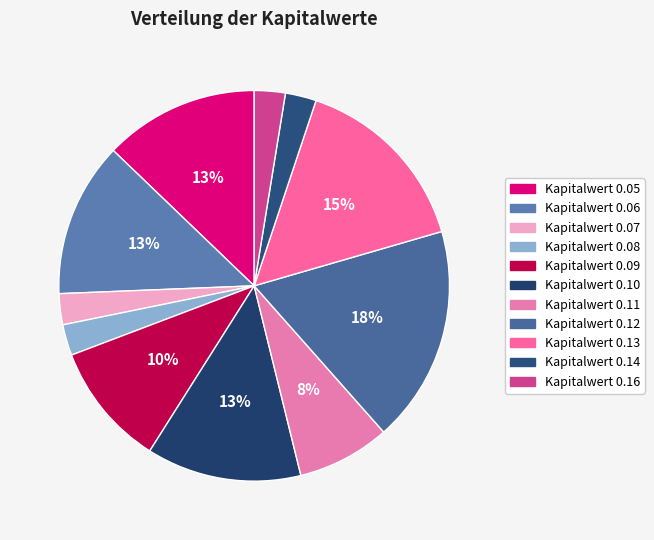

How many slices are in this pie chart?

11